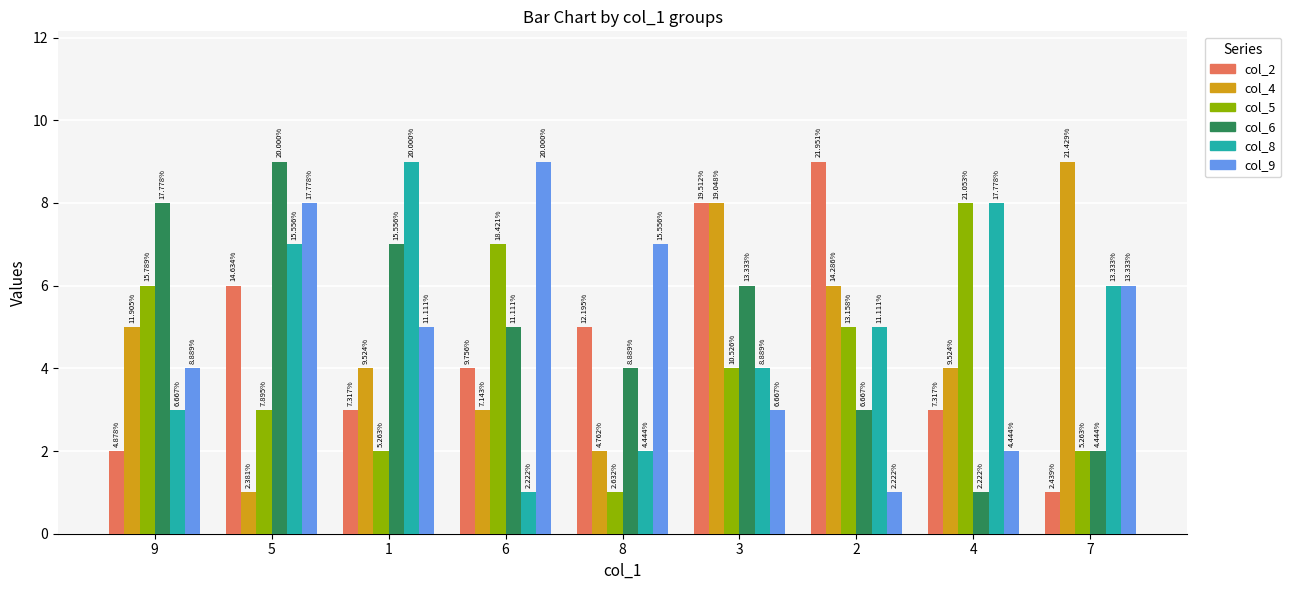

Are the bars grouped side by side (vs. stacked)?

Yes